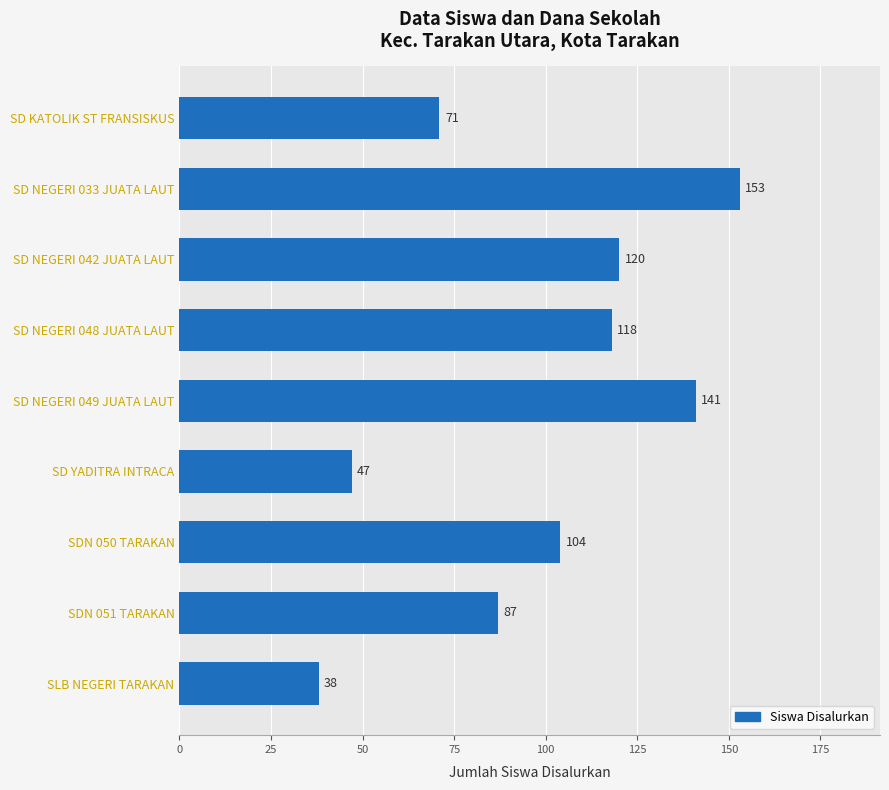

Reading top to bottom, list all the values displayed in this chart.

71	153	120	118	141	47	104	87	38